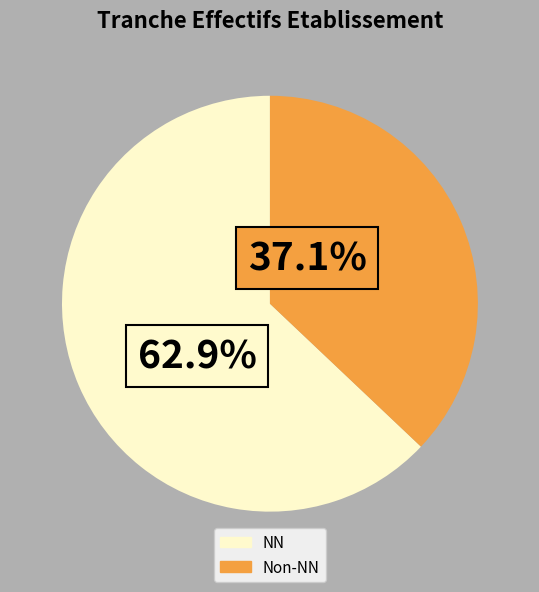

Is there a majority slice in this chart?

Yes